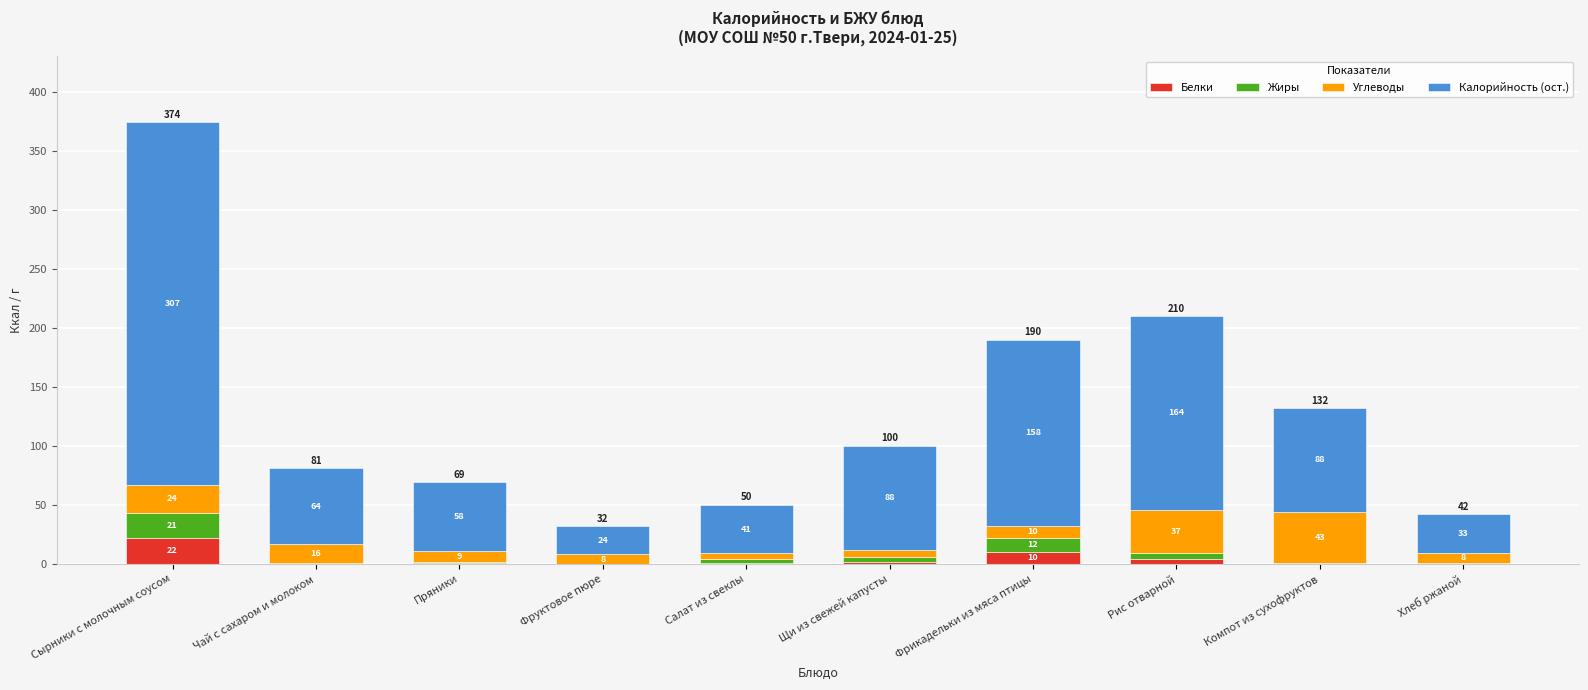

At which label does Белки first exceed 1?

Сырники с молочным соусом